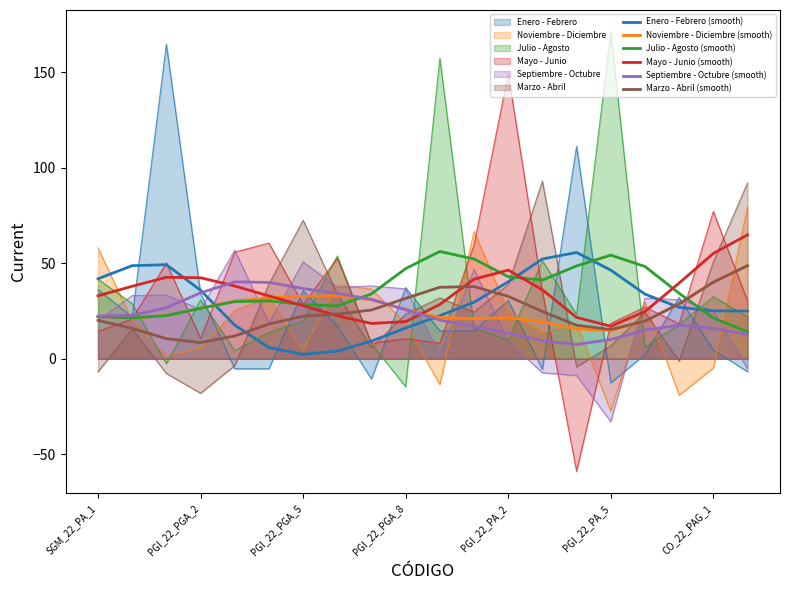

What is the average value of the Marzo - Abril (smooth) series?

24.5